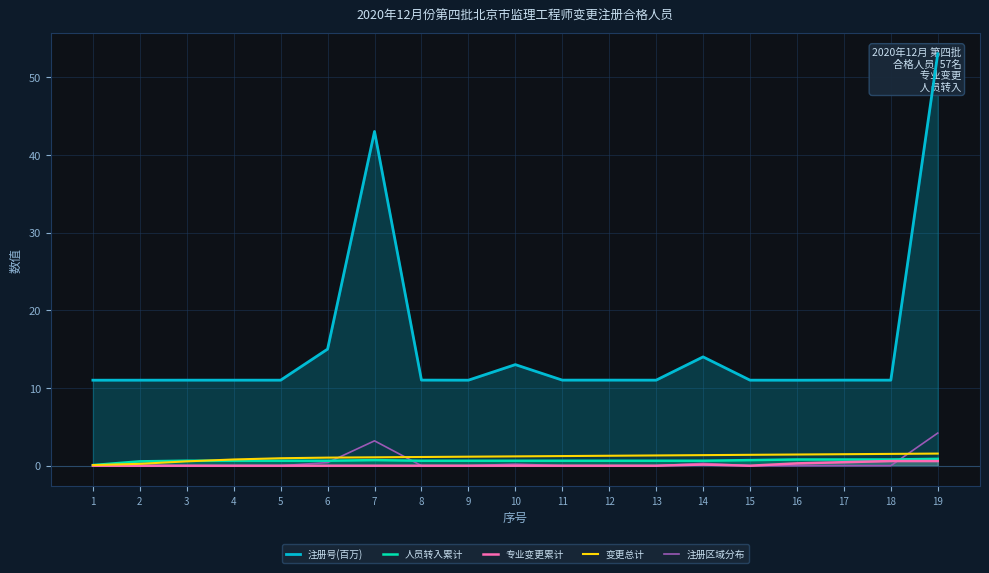

Reading left to right, transcribe all the data shown in this chart.

注册号(百万): 11.0	11.0	11.0	11.0	11.0	15.0	43.0	11.0	11.0	13.0	11.0	11.0	11.0	14.0	11.0	11.0	11.0	11.0	53.0
人员转入累计: 0.1	0.6	0.6	0.6	0.6	0.6	0.7	0.6	0.6	0.6	0.6	0.6	0.6	0.6	0.7	0.8	0.8	0.8	0.9
专业变更累计: 0.0	0.0	0.0	0.0	0.0	0.0	0.0	0.0	0.0	0.0	0.0	0.0	0.0	0.1	0.0	0.3	0.4	0.6	0.6
变更总计: 0.1	0.2	0.6	0.8	1.0	1.0	1.1	1.1	1.2	1.2	1.2	1.3	1.3	1.4	1.4	1.4	1.5	1.5	1.6
注册区域分布: 0.0	0.0	0.0	0.0	0.0	0.4	3.2	0.0	0.0	0.2	0.0	0.0	0.0	0.3	0.0	0.0	0.0	0.0	4.2